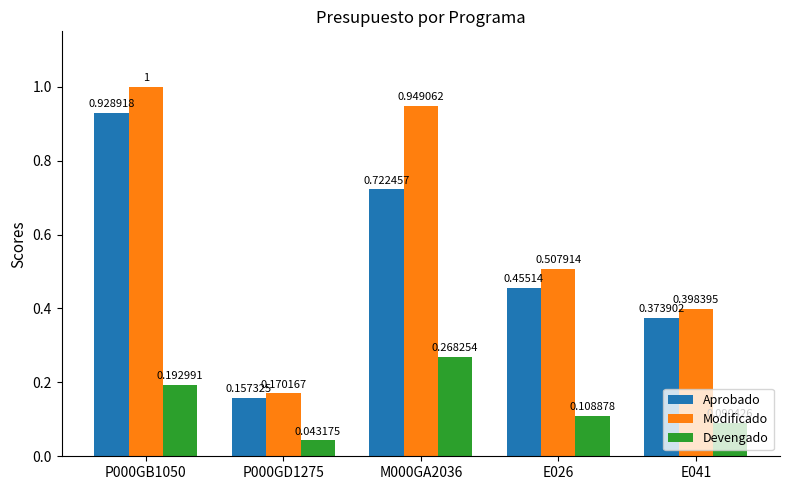

How many groups of bars are there?

5